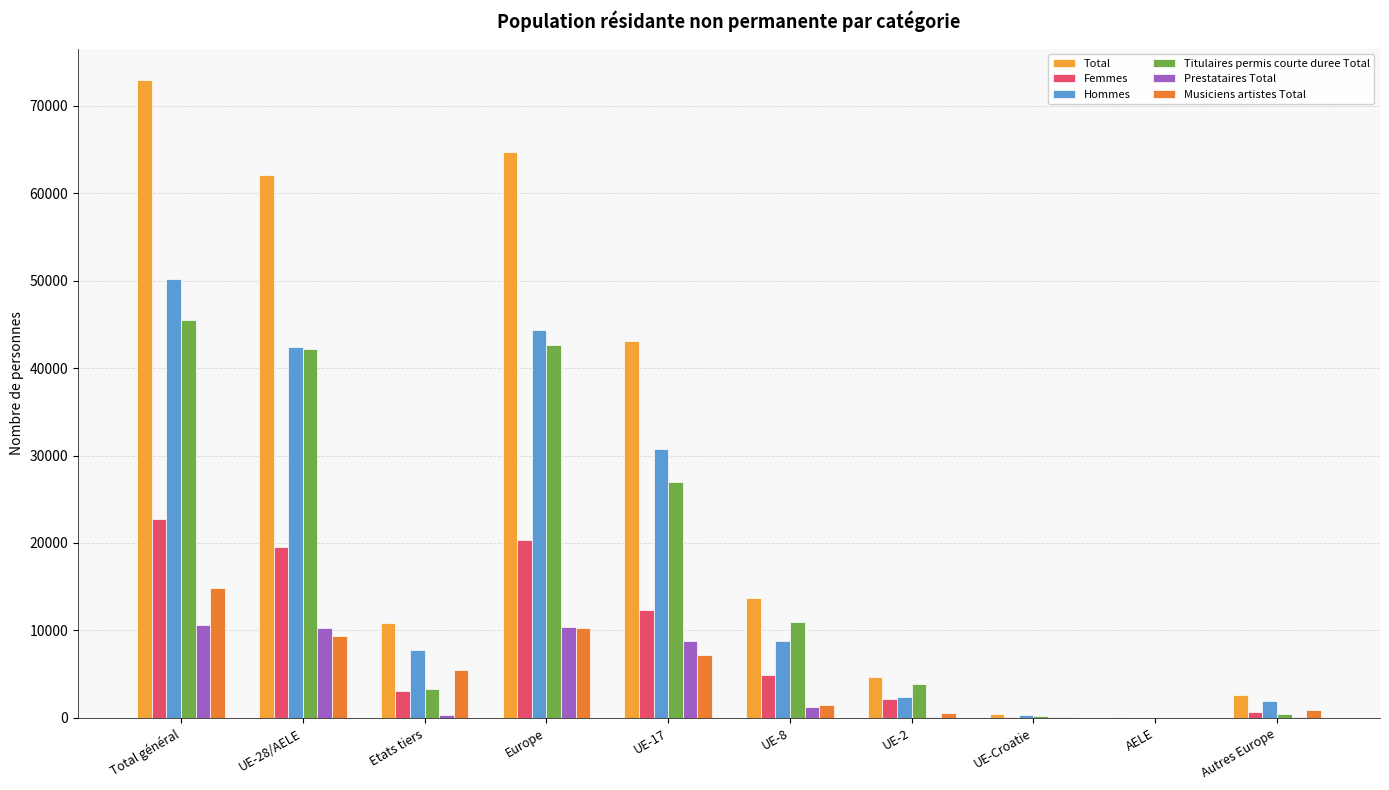

How many groups of bars are there?

10